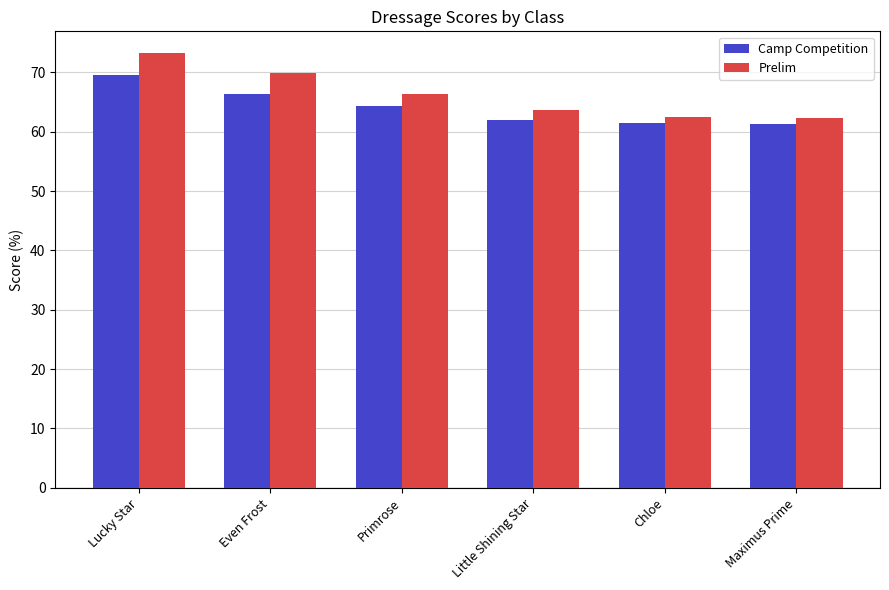

How many values in the Prelim series are below 66?

3